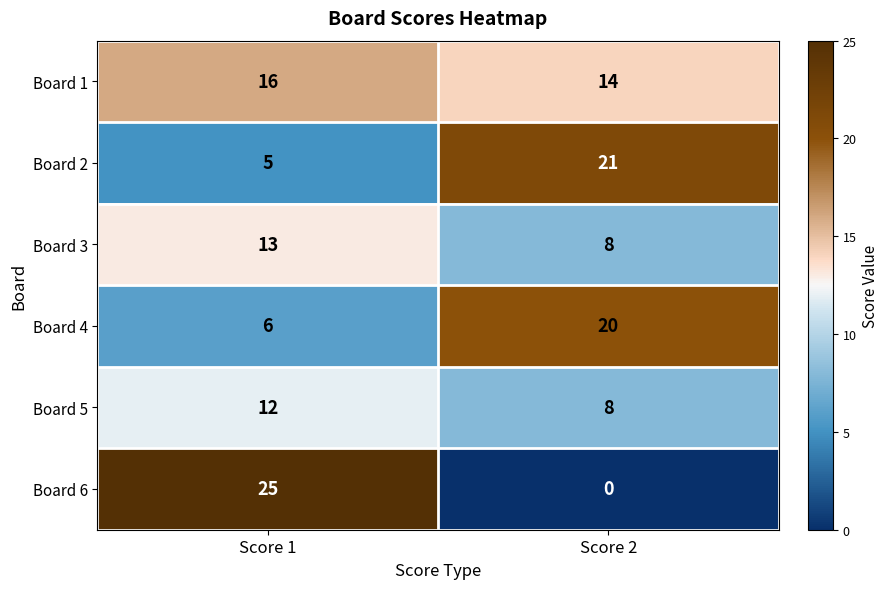

Reading left to right, extract all data points from this chart.

Board 1: Score 1=16	Score 2=14
Board 2: Score 1=5	Score 2=21
Board 3: Score 1=13	Score 2=8
Board 4: Score 1=6	Score 2=20
Board 5: Score 1=12	Score 2=8
Board 6: Score 1=25	Score 2=0